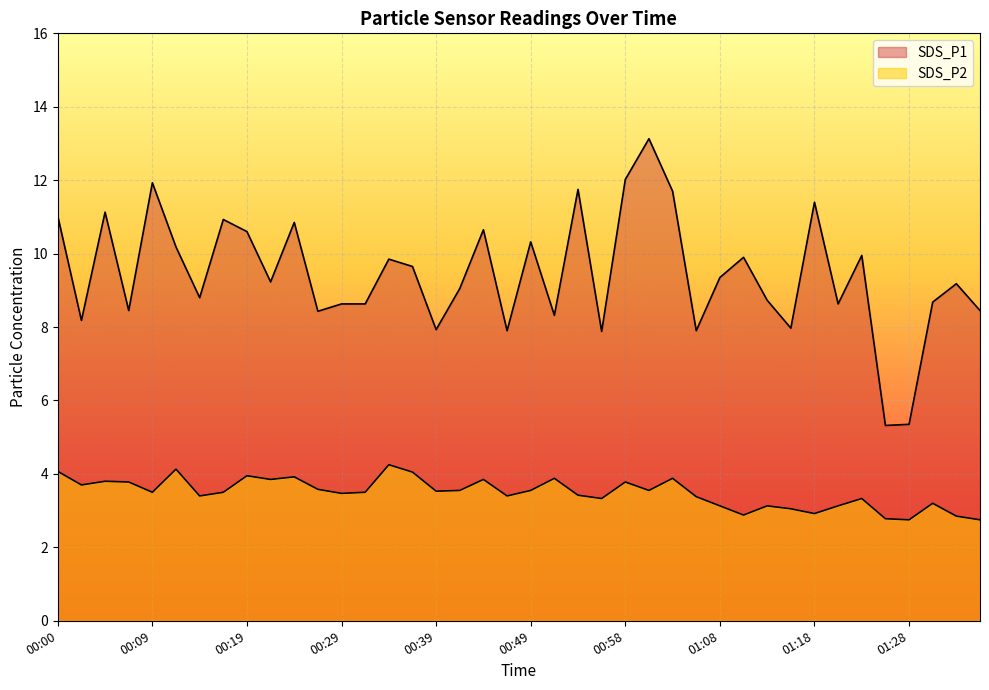

Reading left to right, list all the values displayed in this chart.

SDS_P1: 00:00=11.0	00:02=8.2	00:05=11.1	00:07=8.4	00:09=11.9	00:12=10.2	00:14=8.8	00:17=10.9	00:19=10.6	00:22=9.2	00:24=10.8	00:27=8.4	00:29=8.6	00:31=8.6	00:34=9.8	00:36=9.7	00:39=7.9	00:41=9.1	00:44=10.7	00:46=7.9	00:49=10.3	00:51=8.3	00:54=11.8	00:56=7.9	00:58=12.0	01:01=13.1	01:03=11.7	01:06=7.9	01:08=9.3	01:11=9.9	01:13=8.7	01:16=8.0	01:18=11.4	01:21=8.6	01:23=9.9	01:26=5.3	01:28=5.3	01:30=8.7	01:33=9.2	01:35=8.4
SDS_P2: 00:00=4.1	00:02=3.7	00:05=3.8	00:07=3.8	00:09=3.5	00:12=4.1	00:14=3.4	00:17=3.5	00:19=4.0	00:22=3.9	00:24=3.9	00:27=3.6	00:29=3.5	00:31=3.5	00:34=4.2	00:36=4.0	00:39=3.5	00:41=3.5	00:44=3.9	00:46=3.4	00:49=3.5	00:51=3.9	00:54=3.4	00:56=3.3	00:58=3.8	01:01=3.5	01:03=3.9	01:06=3.4	01:08=3.1	01:11=2.9	01:13=3.1	01:16=3.0	01:18=2.9	01:21=3.1	01:23=3.3	01:26=2.8	01:28=2.8	01:30=3.2	01:33=2.9	01:35=2.8